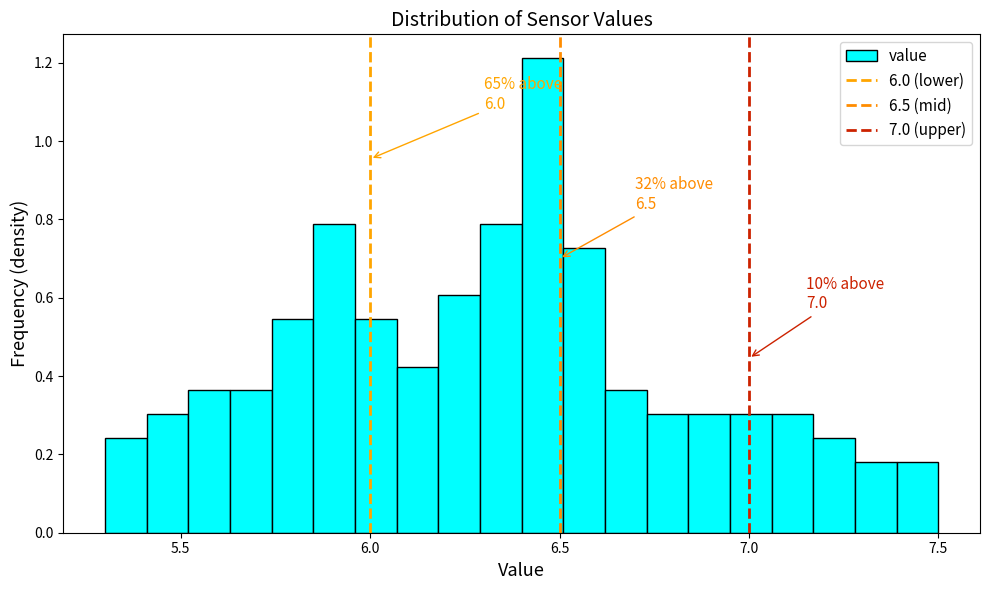

Around what value on the x-axis is the tallest bar? Give the approximate position of its centre, as read against the axis.

6.45